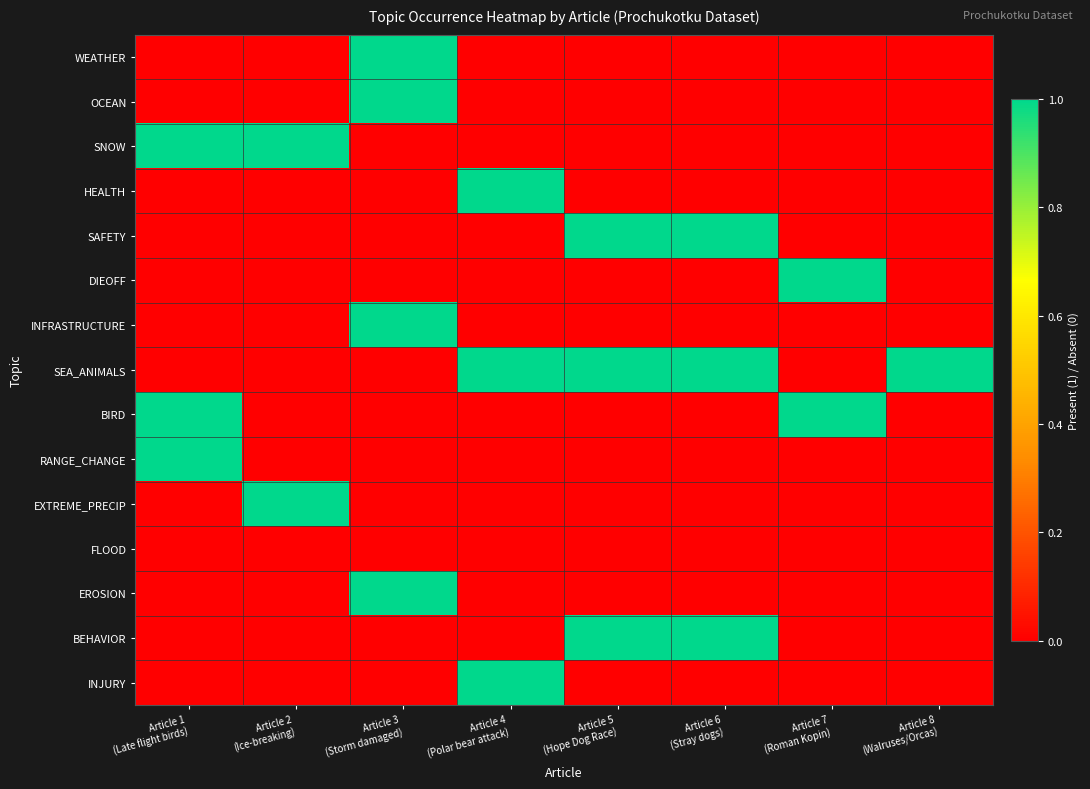

Count the number of categories in the chart.

8